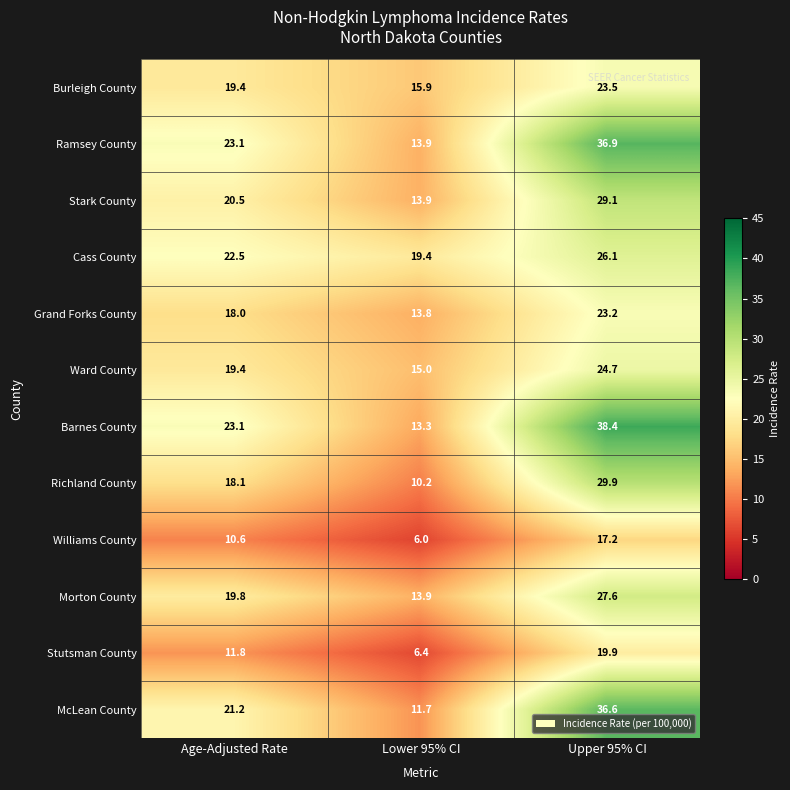

At which label does Stutsman County first exceed 11?

Age-Adjusted Rate